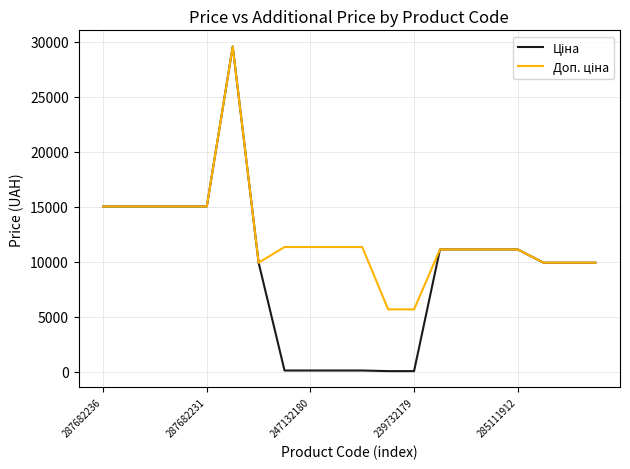

Reading left to right, what are all the values shown in this chart?

Ціна: 15019.2	15019.2	15019.2	15019.2	15019.2	29548.9	9908.5	113.3	113.3	113.3	113.3	56.7	56.7	11113.6	11113.6	11113.6	11113.6	9908.5	9908.5	9908.5
Доп. ціна: 15019.2	15019.2	15019.2	15019.2	15019.2	29548.9	9908.5	11334.0	11334.0	11334.0	11334.0	5667.0	5667.0	11113.6	11113.6	11113.6	11113.6	9908.5	9908.5	9908.5